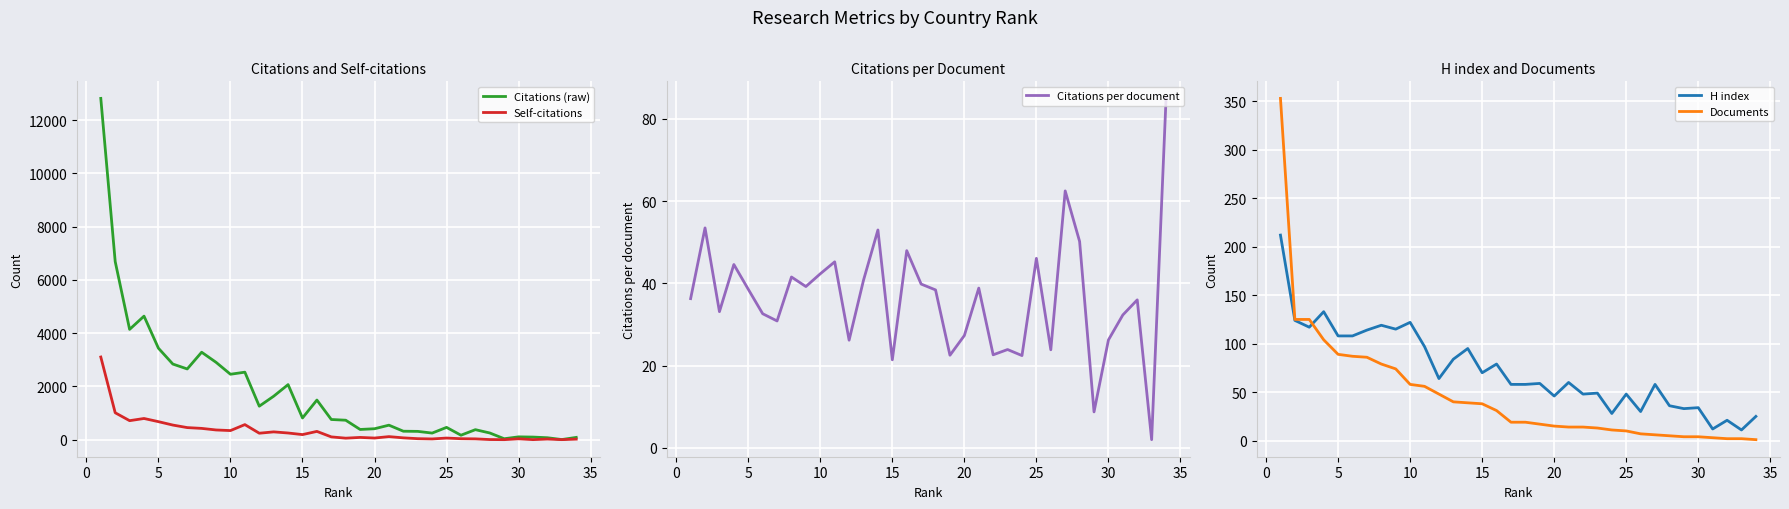

What is the total value across all series at 13?

2504.0